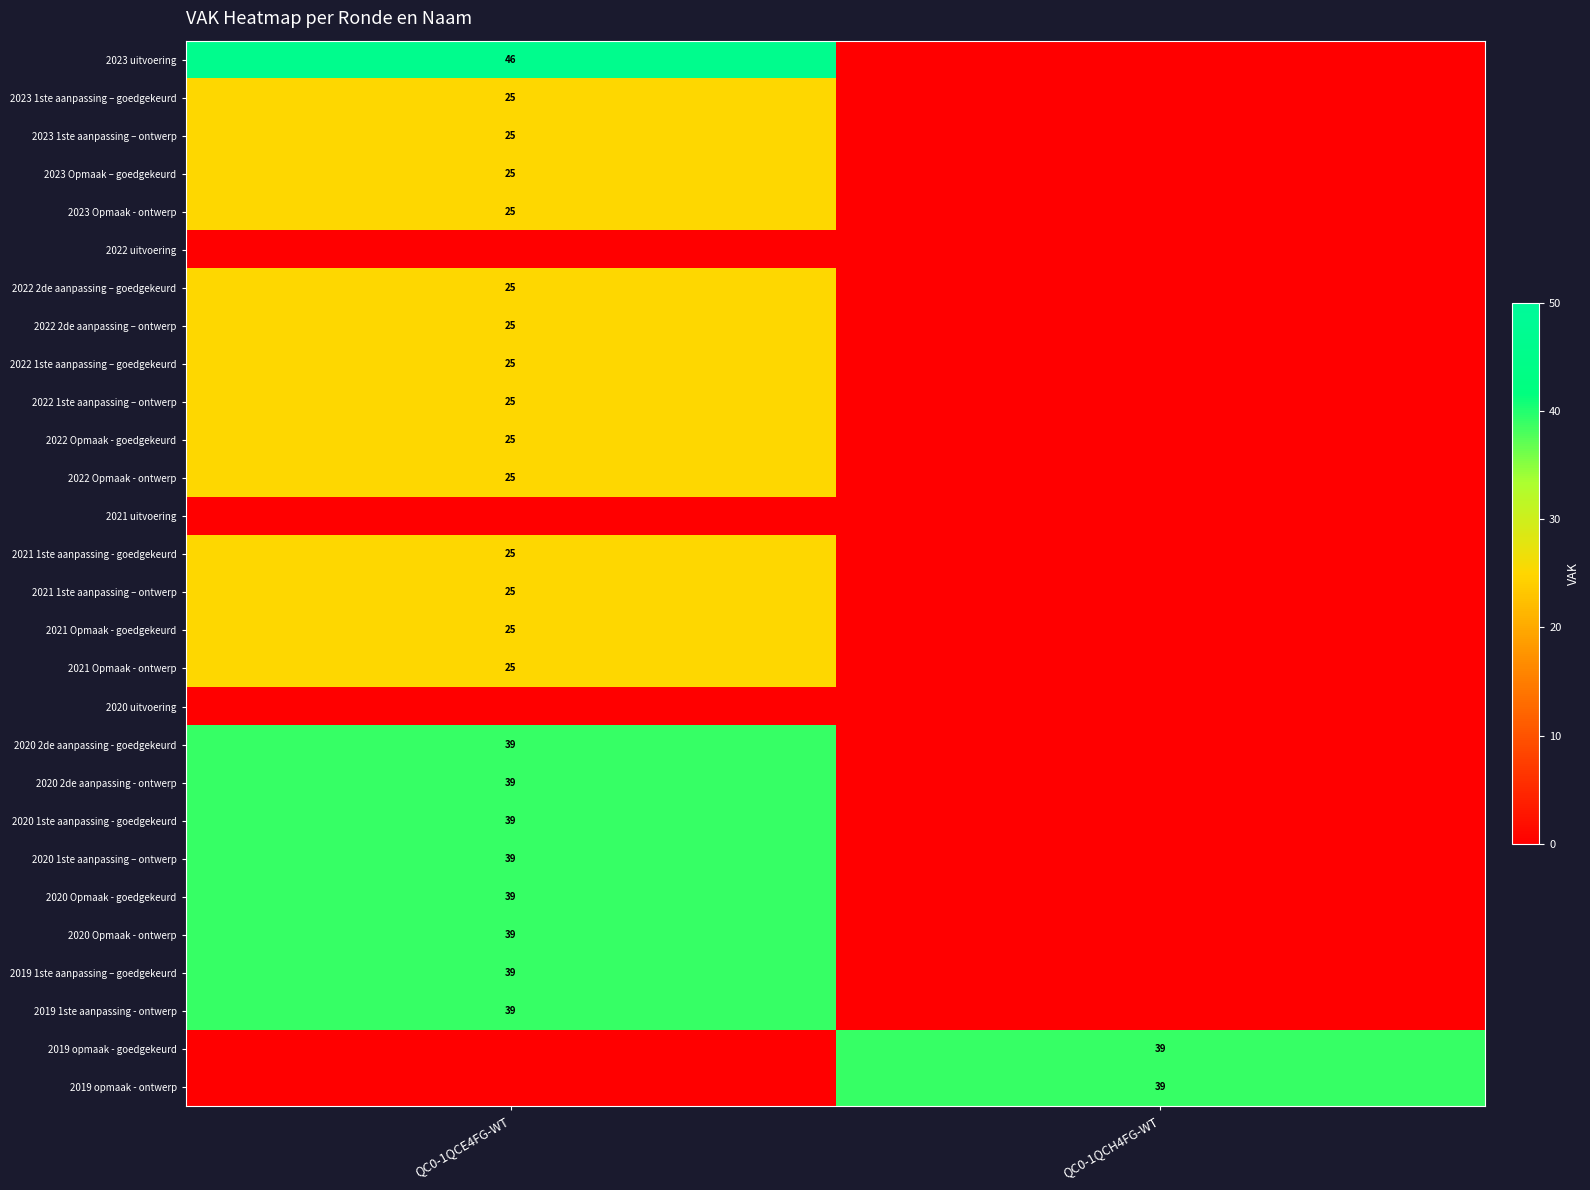

Is it true that 2020 2de aanpassing - ontwerp equals 24 at QC0-1QCE4FG-WT?

False